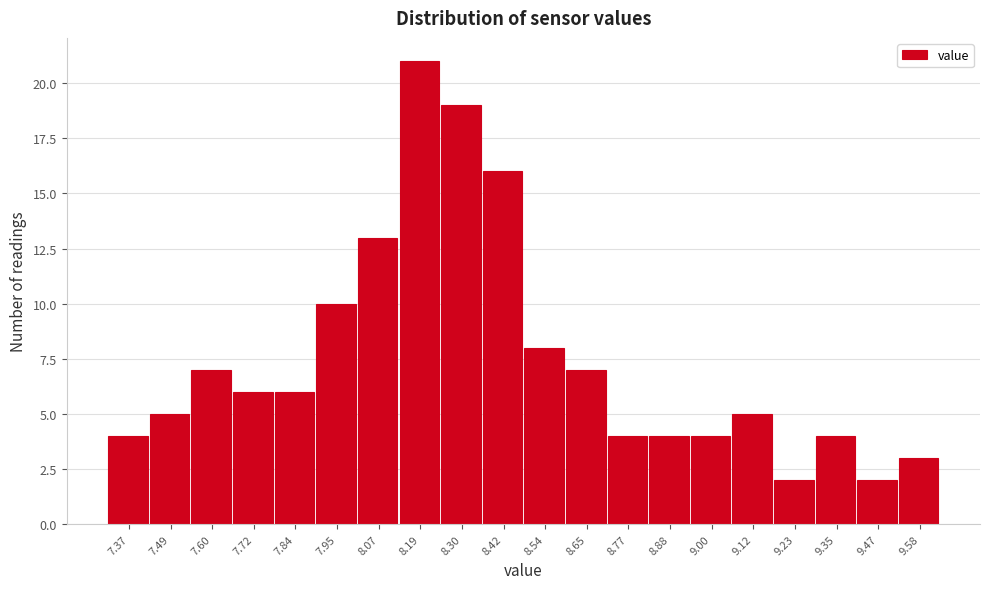

Reading left to right, transcribe all the data shown in this chart.

7.37=4	7.49=5	7.60=7	7.72=6	7.84=6	7.95=10	8.07=13	8.19=21	8.30=19	8.42=16	8.54=8	8.65=7	8.77=4	8.88=4	9.00=4	9.12=5	9.23=2	9.35=4	9.47=2	9.58=3